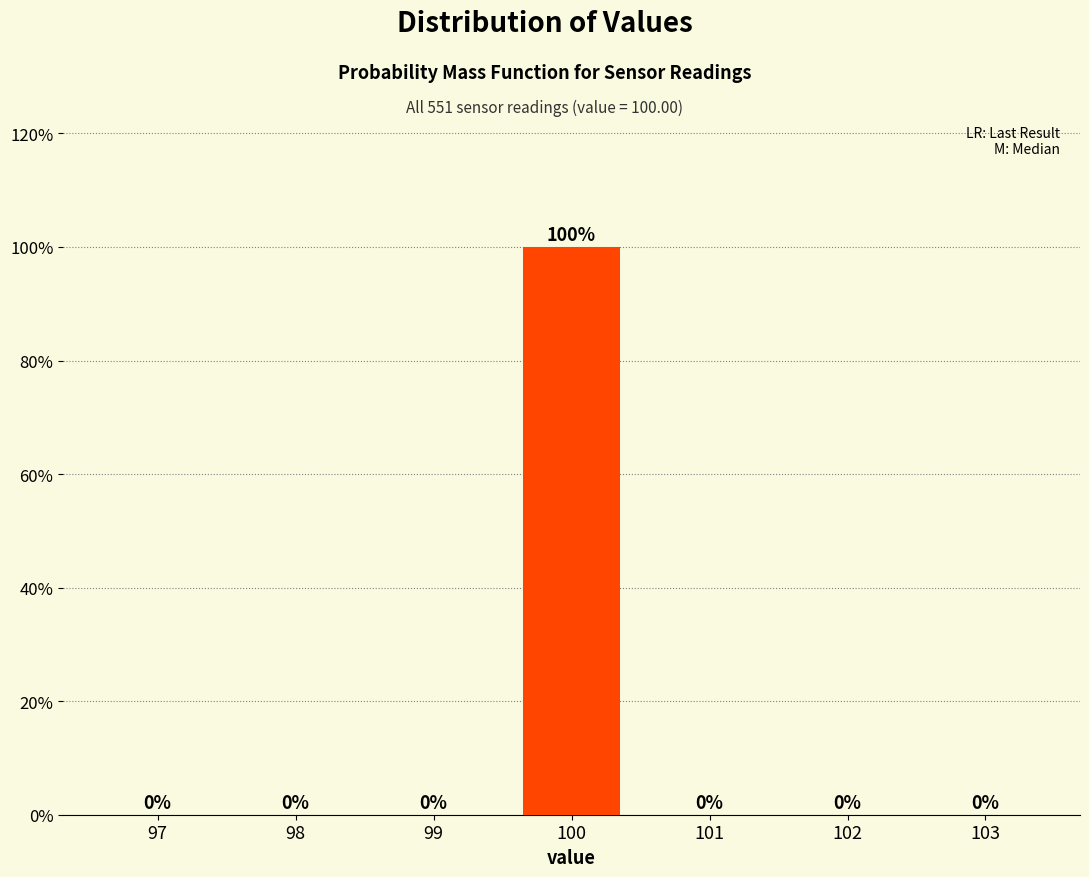

Reading left to right, transcribe all the data shown in this chart.

97=0	98=0	99=0	100=100	101=0	102=0	103=0